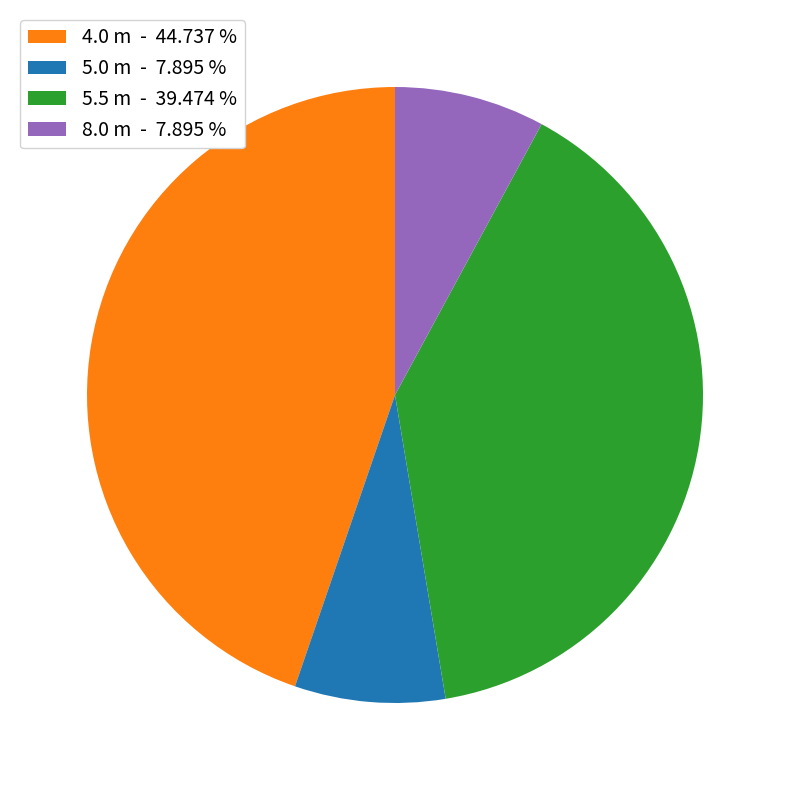

How many segments does this pie chart have?

4